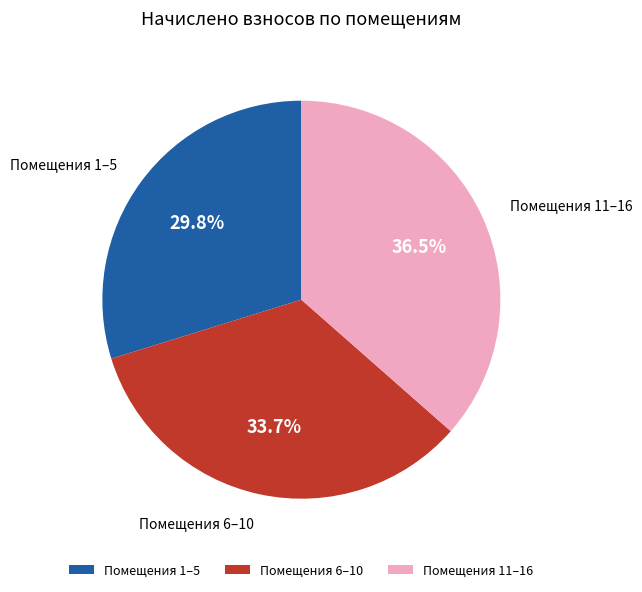

Does Помещения 1–5 represent more than half of the total?

No